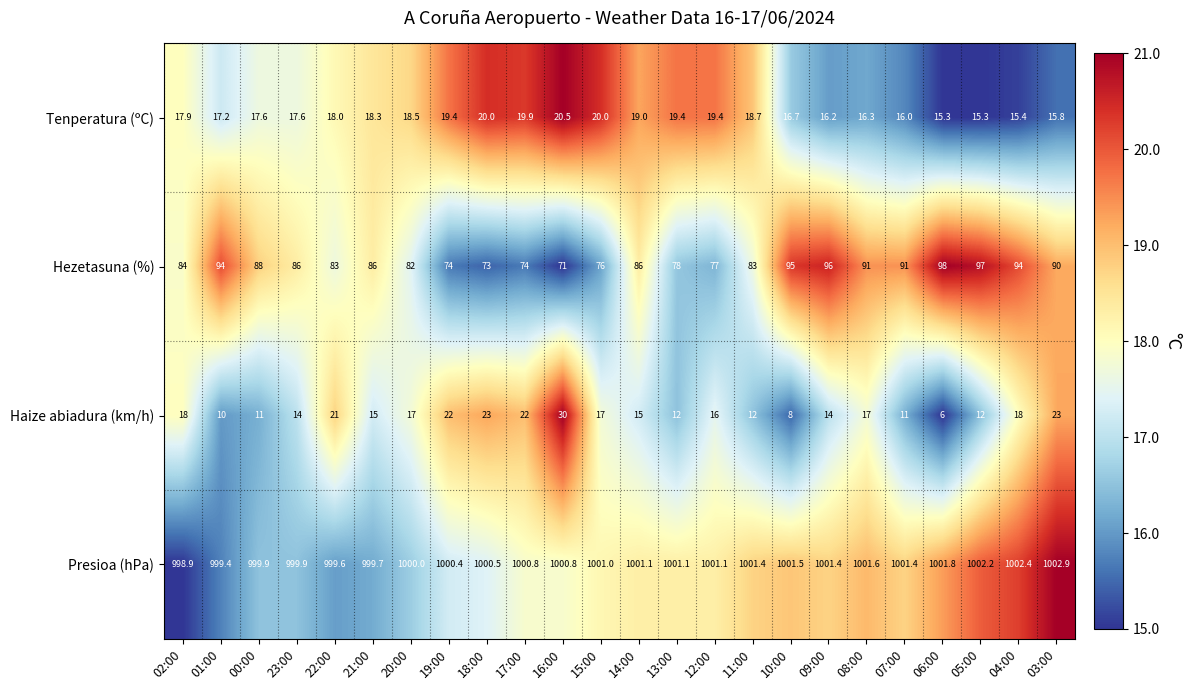

At 14:00, list the series in order from largest to smallest.

Presioa (hPa), Hezetasuna (%), Tenperatura (ºC), Haize abiadura (km/h)